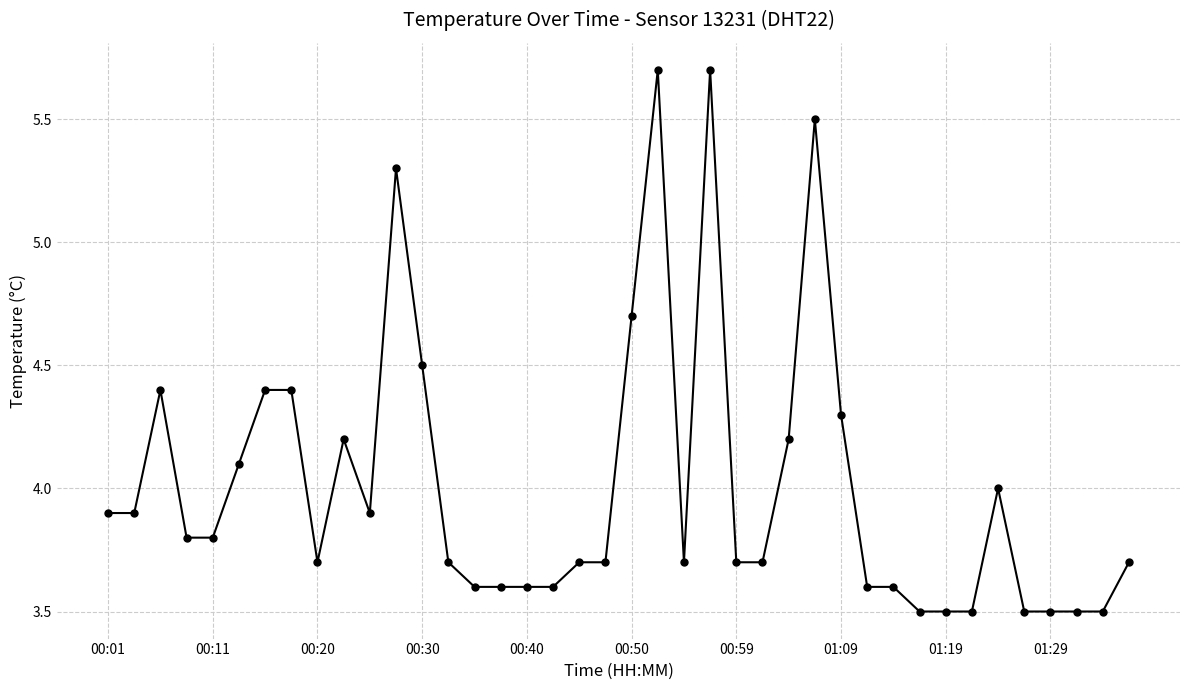

What is the maximum value shown in the chart?

5.7